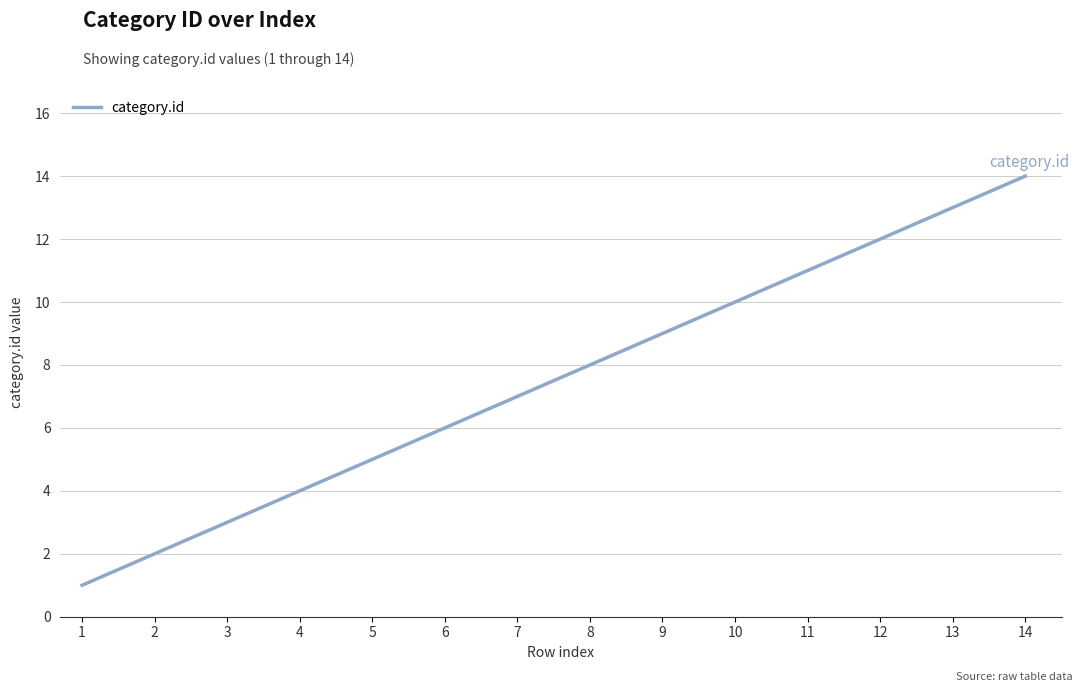

What is the smallest value displayed?

1